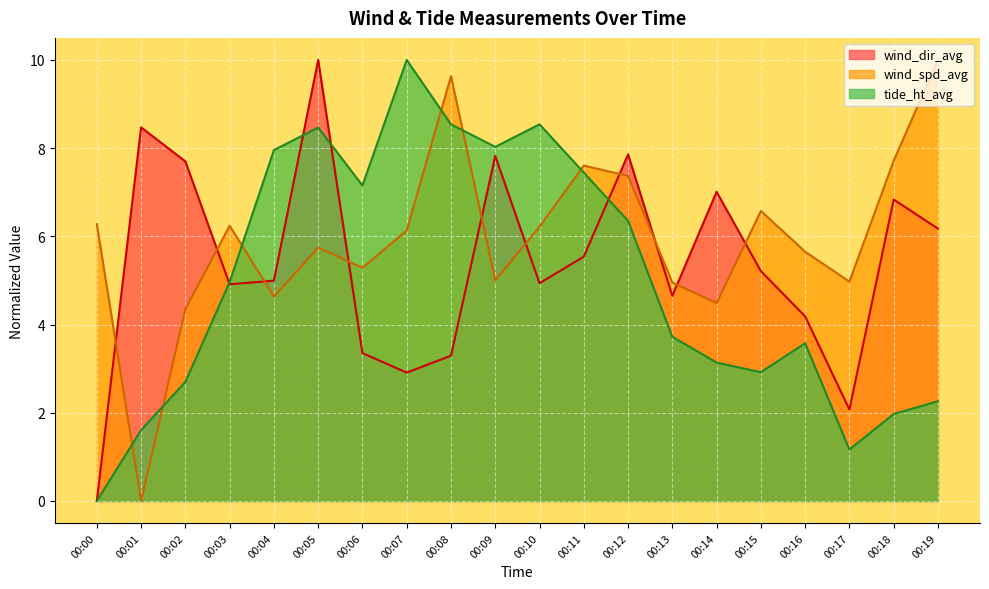

Reading left to right, transcribe all the data shown in this chart.

wind_spd_avg: 00:00=6.3	00:01=0.0	00:02=4.4	00:03=6.2	00:04=4.6	00:05=5.7	00:06=5.3	00:07=6.1	00:08=9.6	00:09=5.0	00:10=6.2	00:11=7.6	00:12=7.4	00:13=5.0	00:14=4.5	00:15=6.6	00:16=5.7	00:17=5.0	00:18=7.7	00:19=10.0
wind_dir_avg: 00:00=0.0	00:01=8.5	00:02=7.7	00:03=4.9	00:04=5.0	00:05=10.0	00:06=3.4	00:07=2.9	00:08=3.3	00:09=7.8	00:10=4.9	00:11=5.5	00:12=7.9	00:13=4.7	00:14=7.0	00:15=5.2	00:16=4.2	00:17=2.1	00:18=6.8	00:19=6.2
tide_ht_avg: 00:00=0.0	00:01=1.6	00:02=2.7	00:03=5.0	00:04=8.0	00:05=8.5	00:06=7.2	00:07=10.0	00:08=8.5	00:09=8.0	00:10=8.5	00:11=7.4	00:12=6.4	00:13=3.7	00:14=3.1	00:15=2.9	00:16=3.6	00:17=1.2	00:18=2.0	00:19=2.3